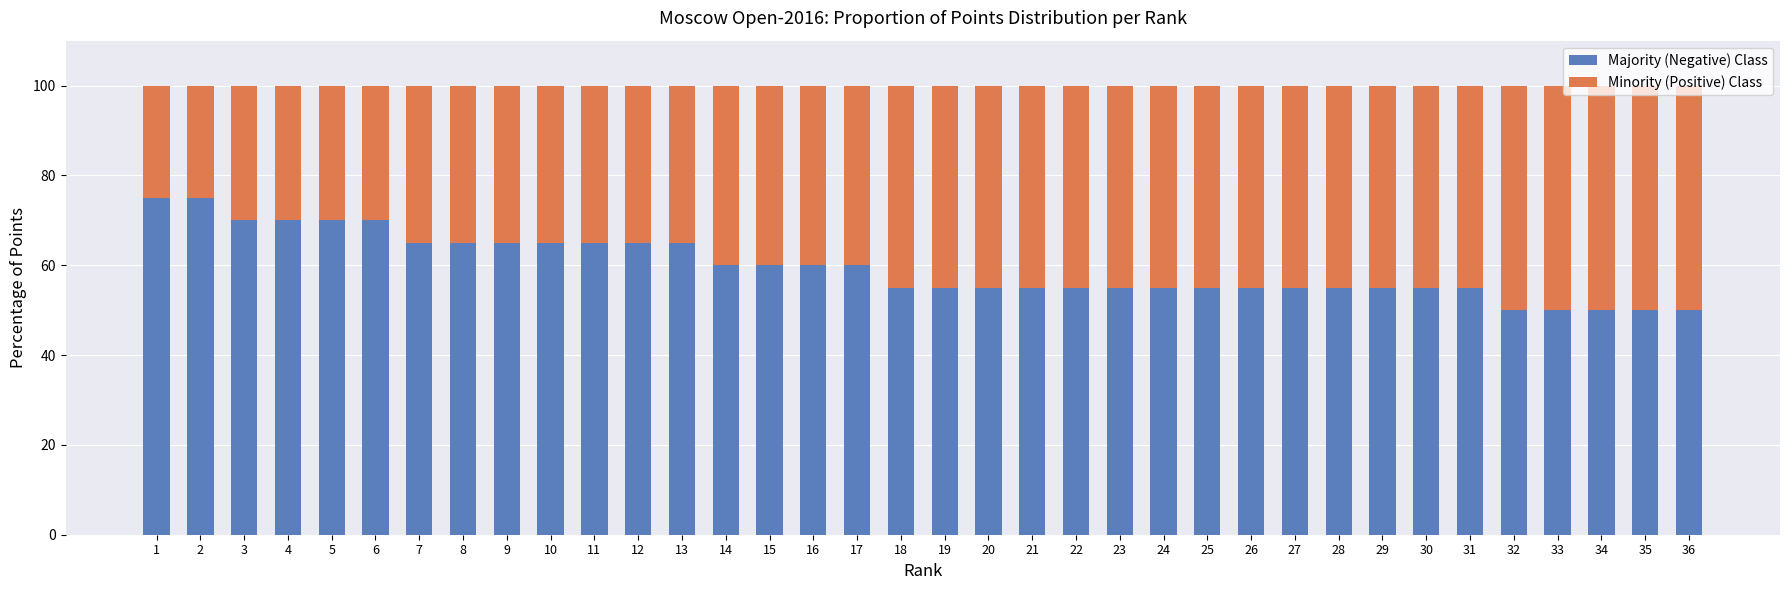

What is the difference between the Majority (Negative) Class values at 11 and 26?

10.0